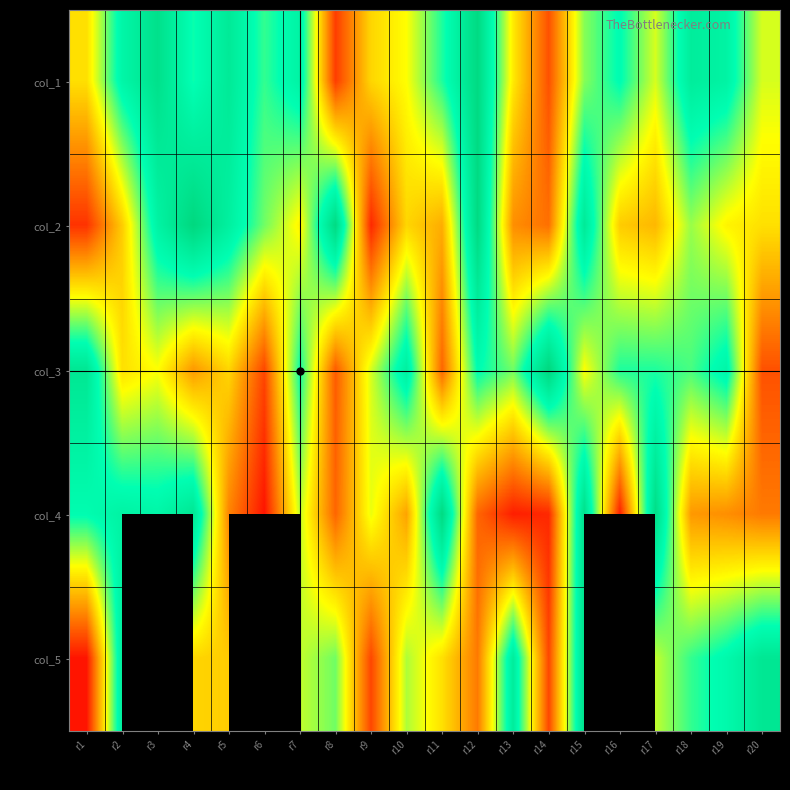

Where does the col_5 series first go above 28?

r2